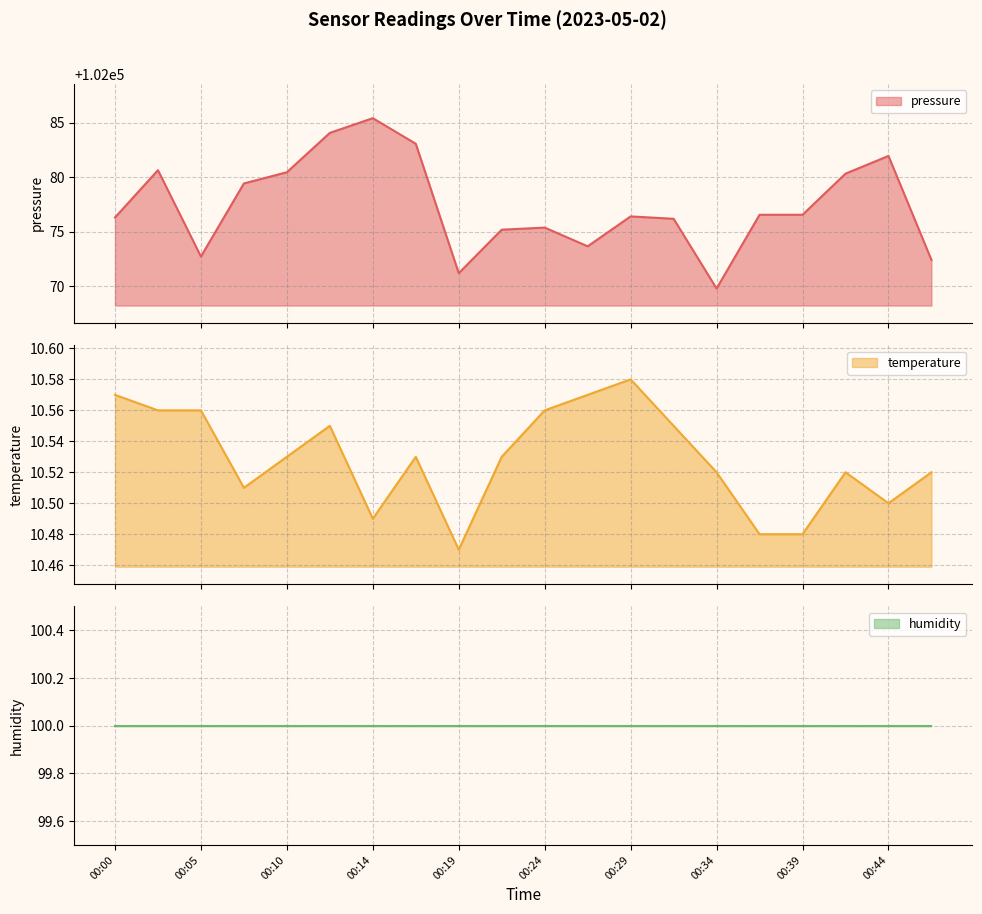

What is the difference between the temperature values at 00:12 and 00:14?

0.1